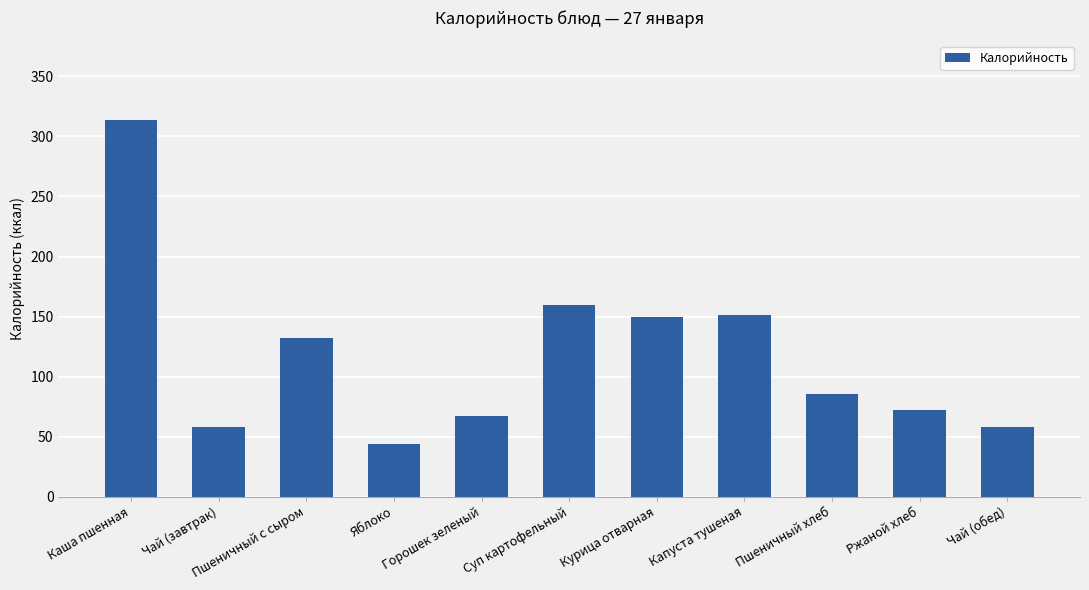

How many data points does each series have?

11